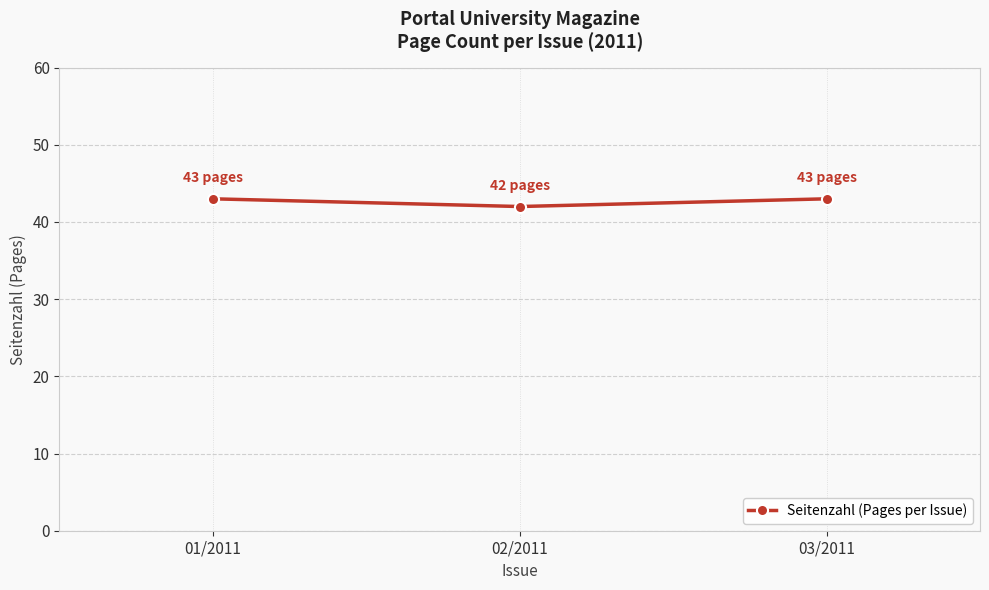

What is the label of the 1st point from the left?

01/2011